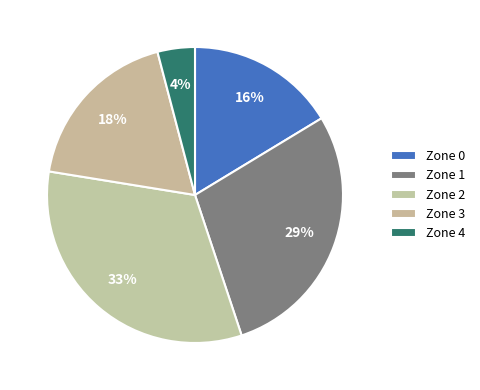

Count the number of slices in the pie.

5